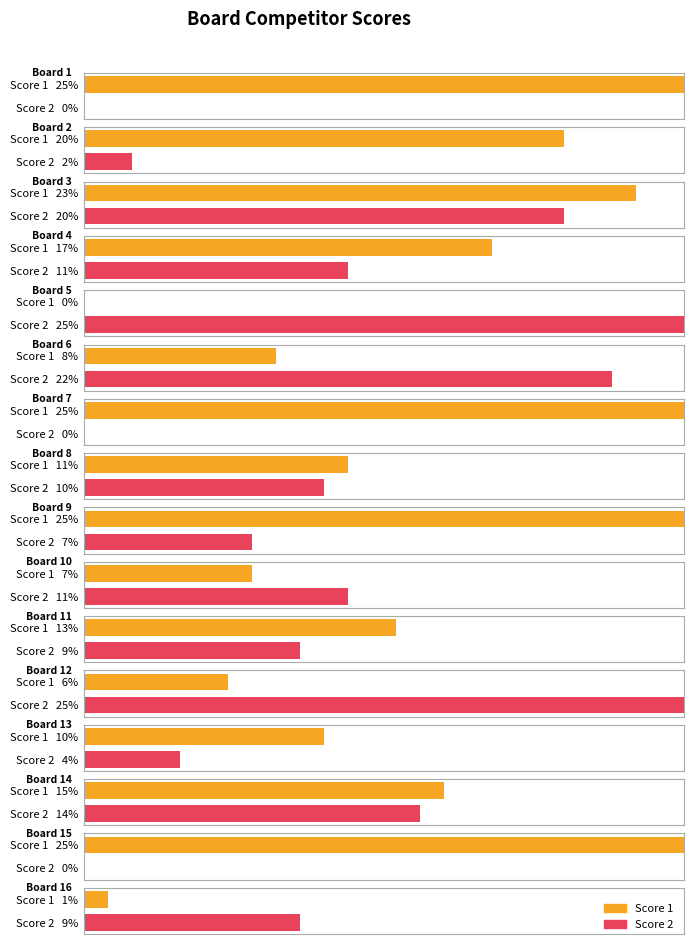

Which series has the widest spread of values?

Score 1